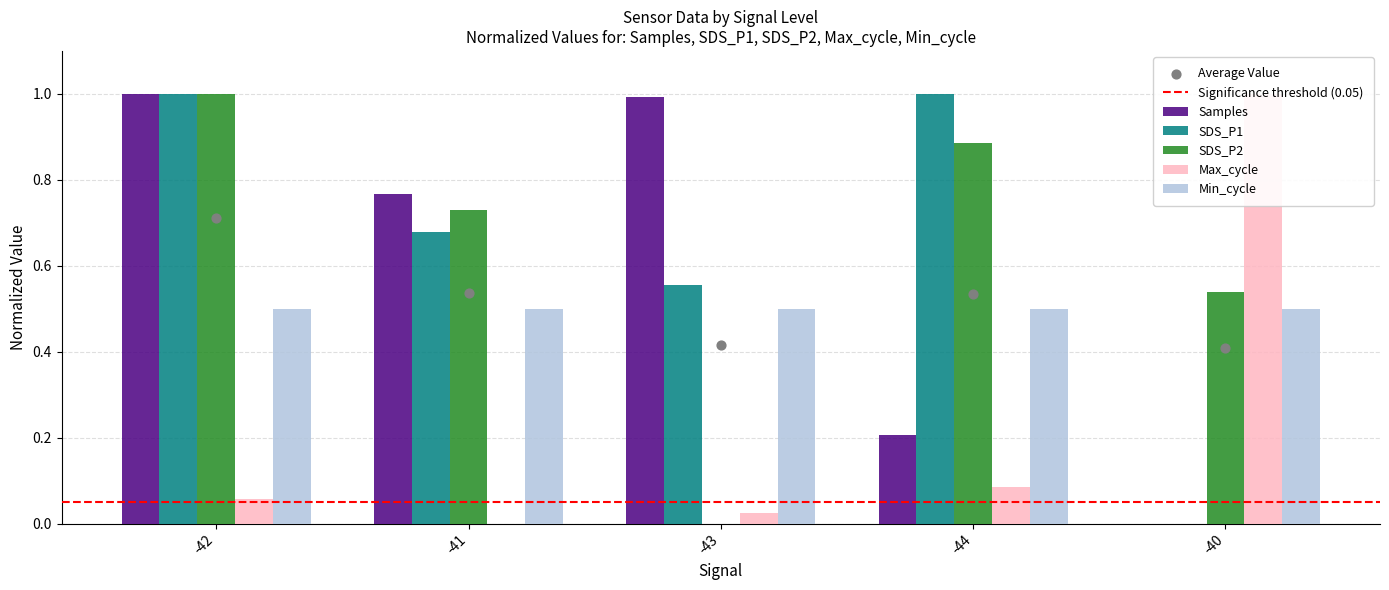

Is the value of Max_cycle at -41 greater than the value of SDS_P1 at -42?

No